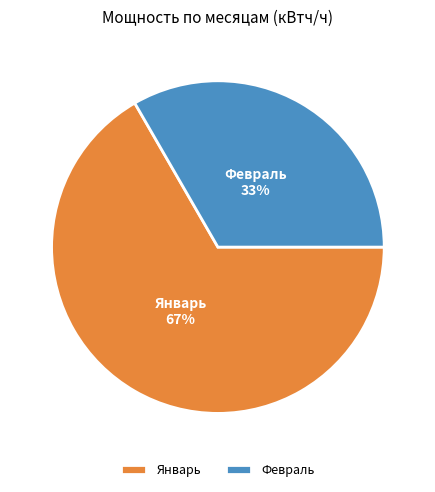

How many slices are in this pie chart?

2